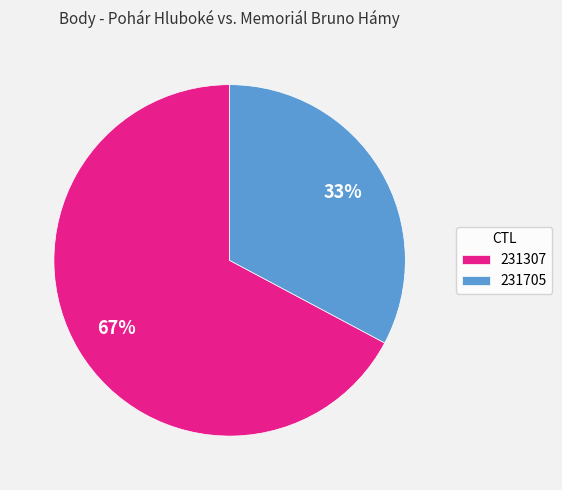

How many slices are in this pie chart?

2